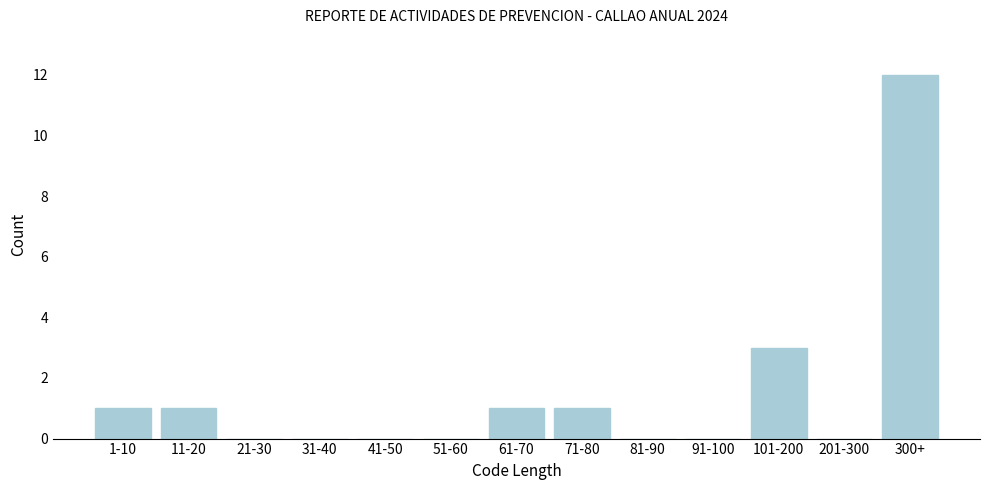

Reading left to right, what are all the values shown in this chart?

1-10=1	11-20=1	21-30=0	31-40=0	41-50=0	51-60=0	61-70=1	71-80=1	81-90=0	91-100=0	101-200=3	201-300=0	300+=12